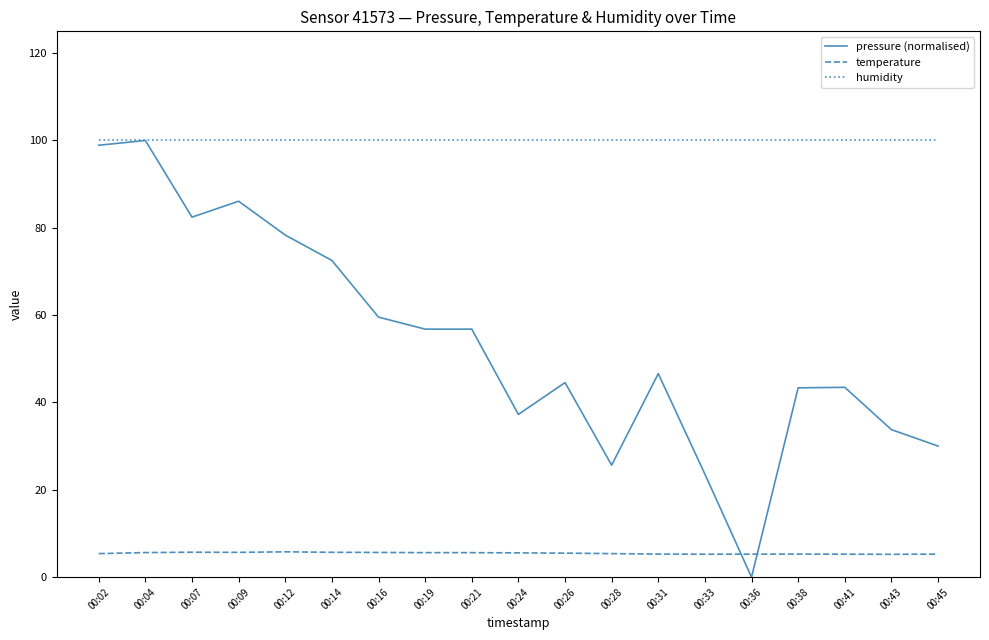

What is the total value across all series at 00:16?

165.2